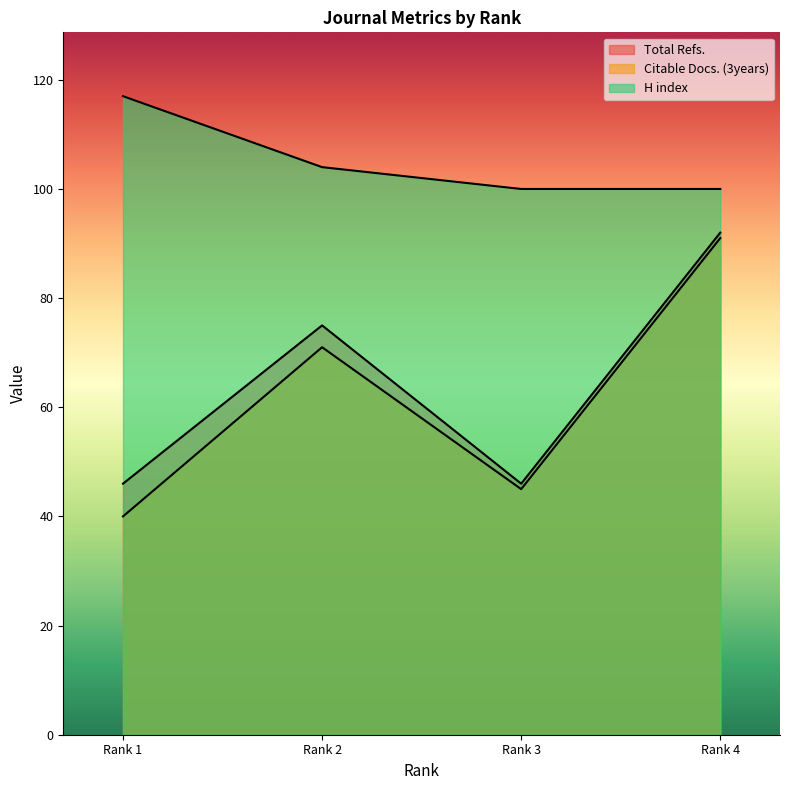

At Rank 1, list the series in order from smallest to largest.

Citable Docs. (3years), Total Refs., H index